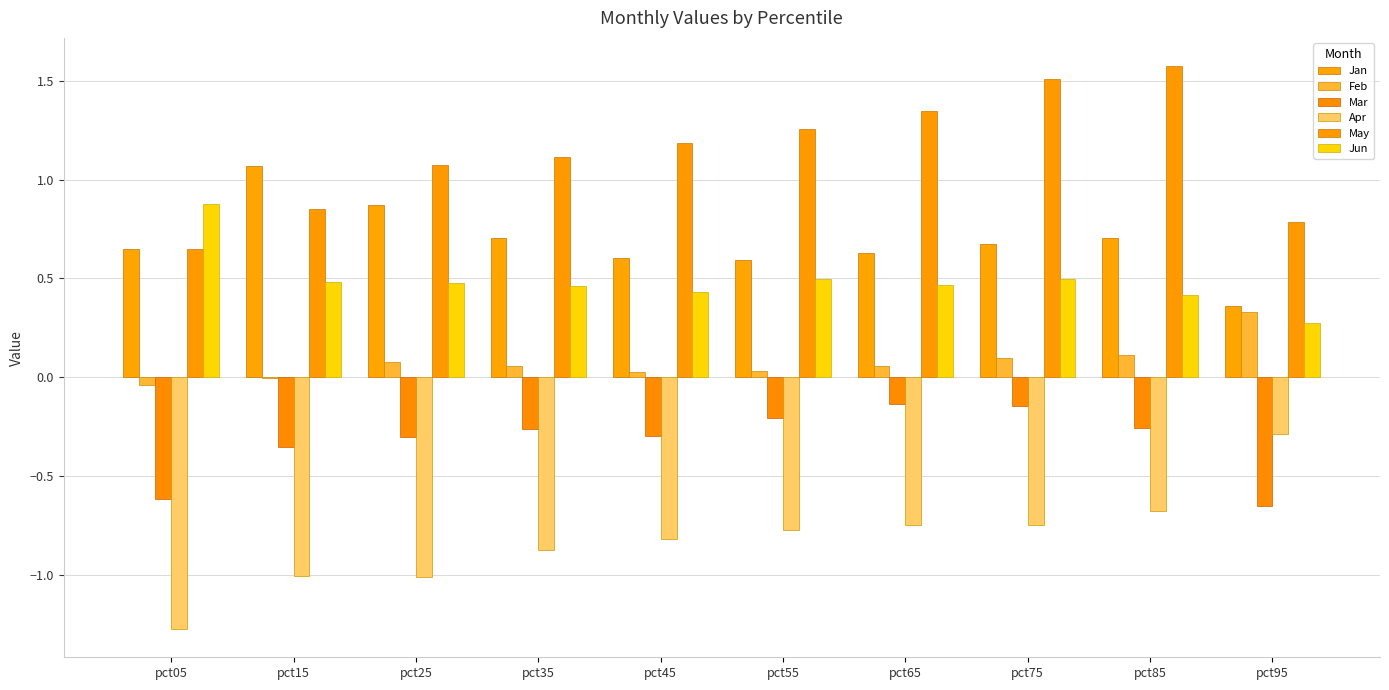

How many groups of bars are there?

10